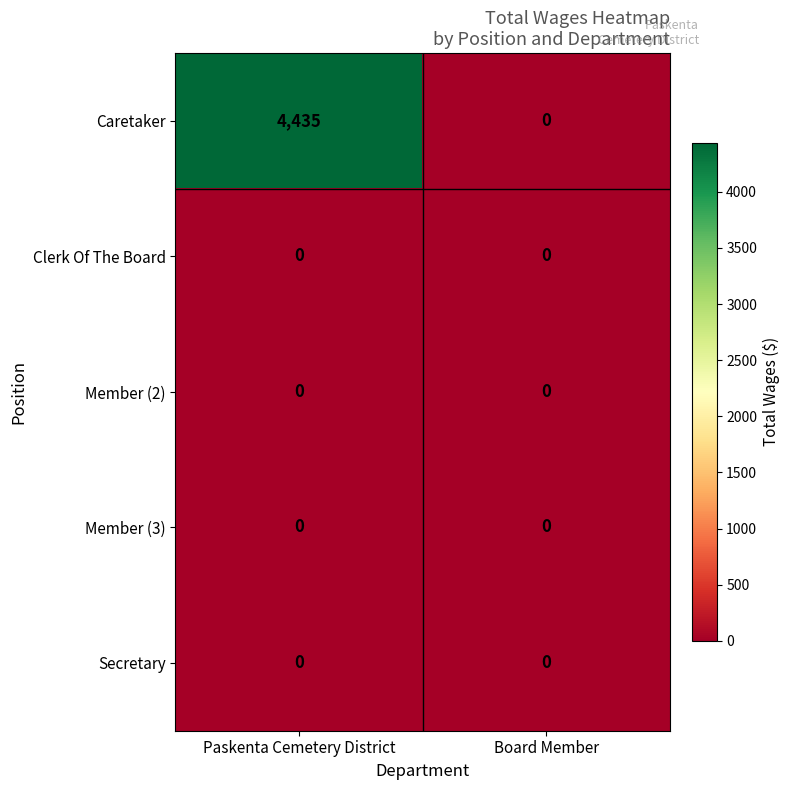

Is it true that Caretaker equals 0 at Board Member?

True